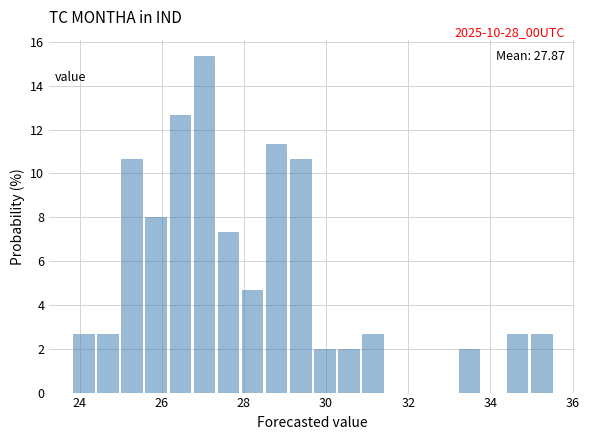

Around what value on the x-axis is the tallest bar? Give the approximate position of its centre, as read against the axis.

27.0